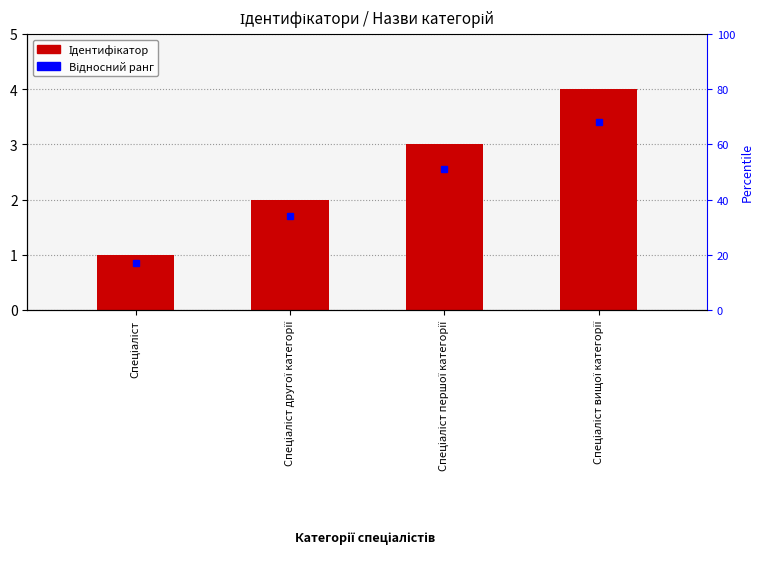

What is the minimum value shown in the chart?

1